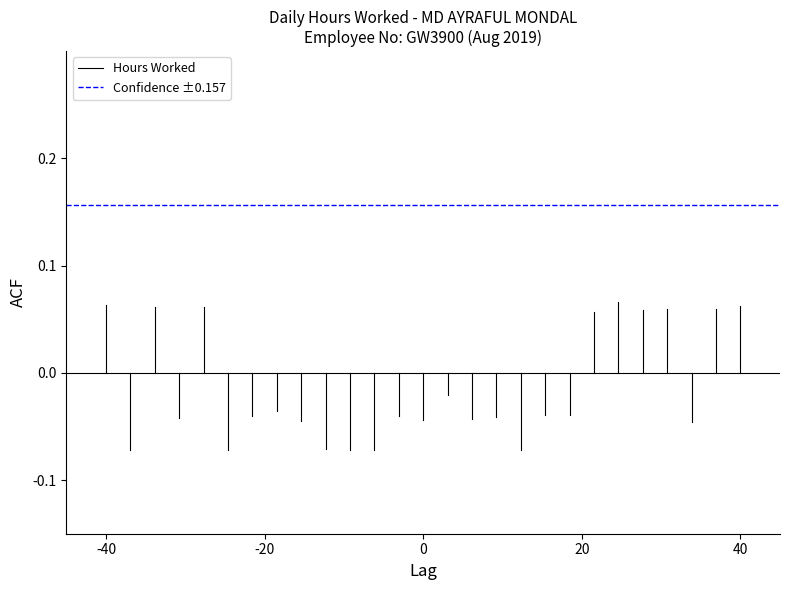

What are all the series names shown in the legend?

Hours Worked, Confidence ±0.157